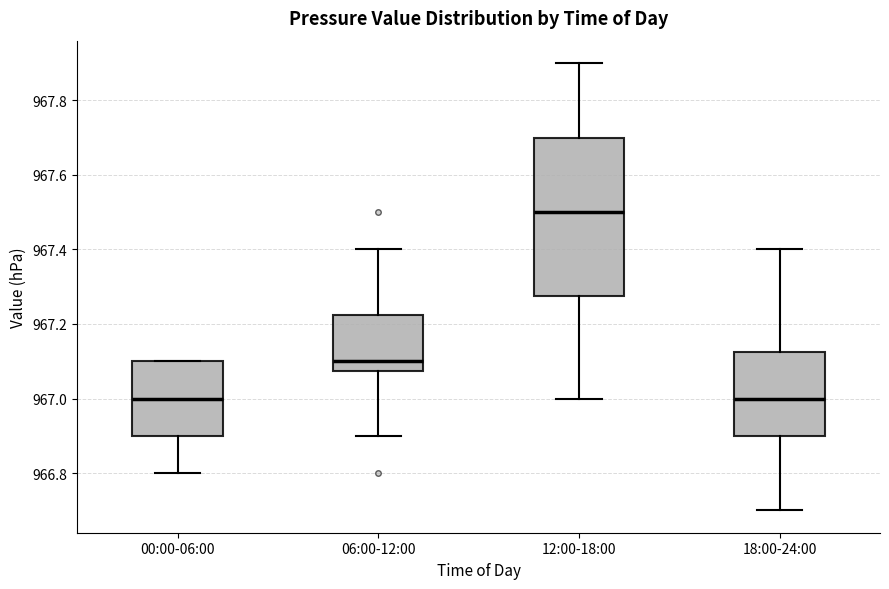

Which box has the highest median line?

12:00-18:00